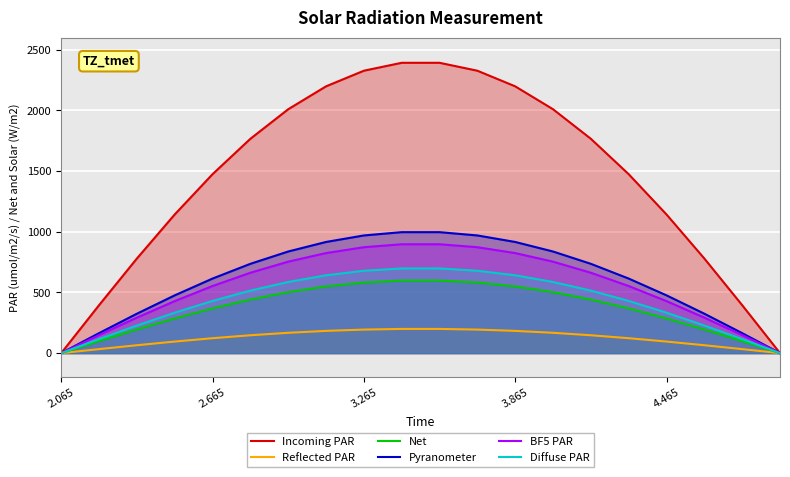

How many values in Diffuse PAR are above zero?

19